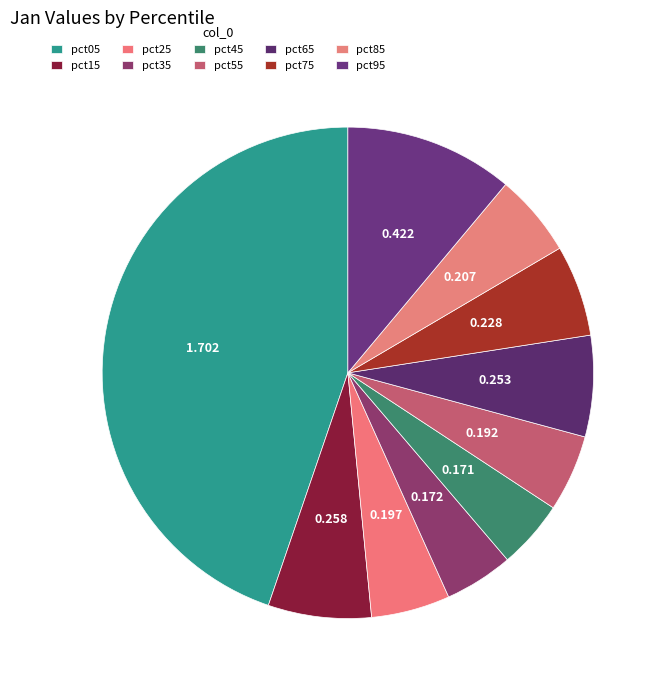

To the nearest percent, what portion does pct75 represent?

6%